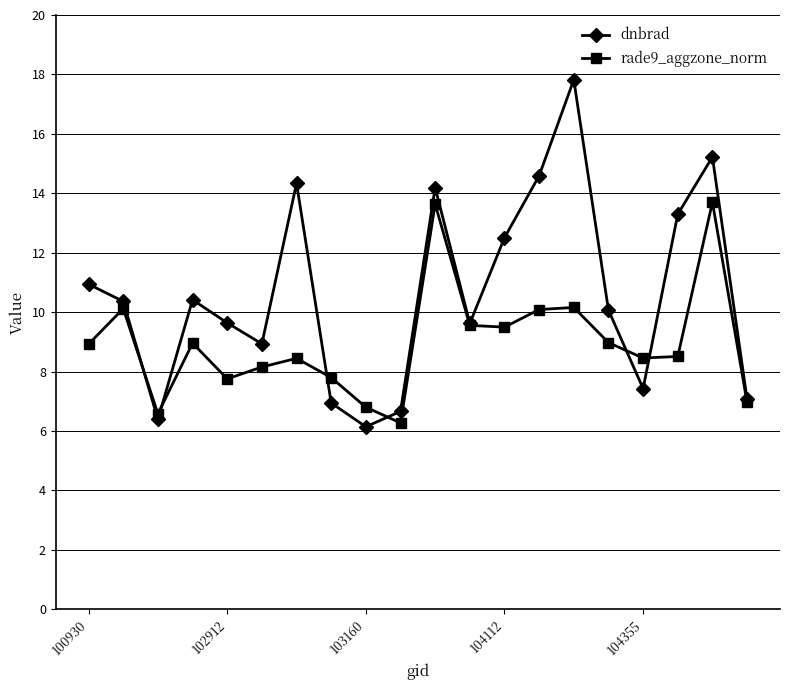

True or false: dnbrad has more than 2 interior local peaks.

True